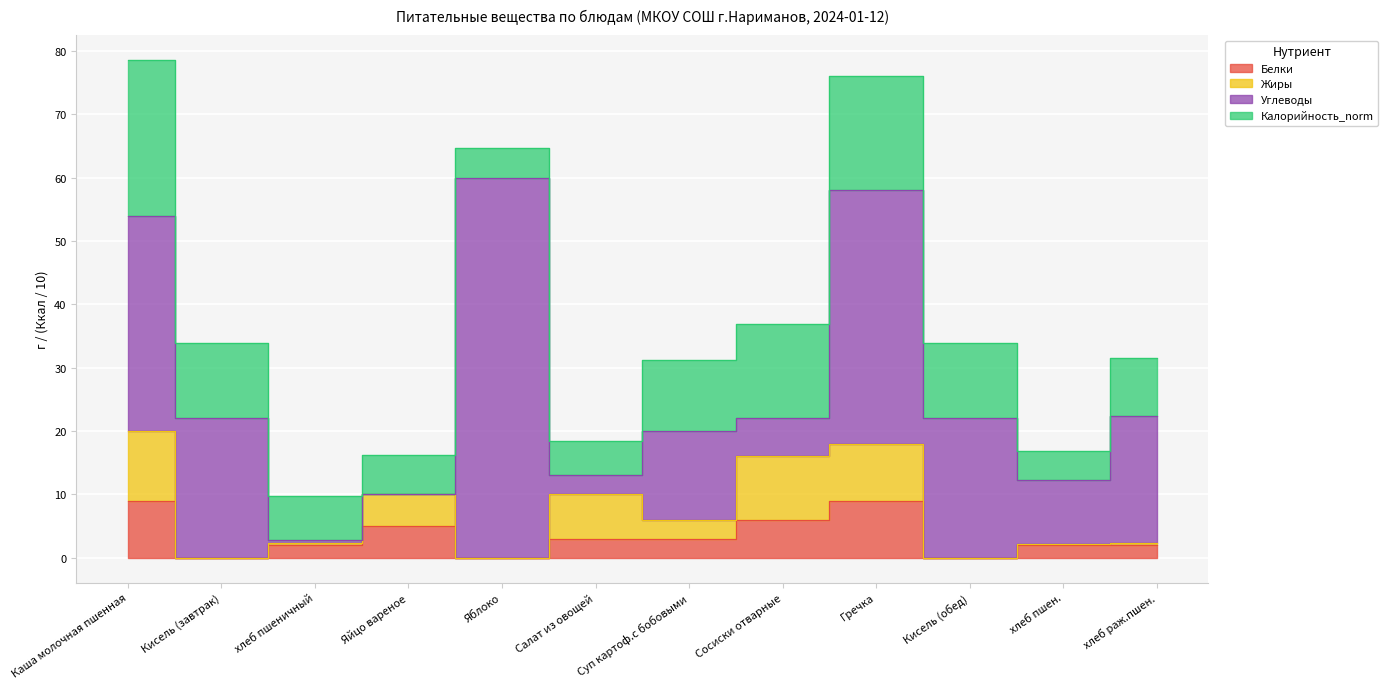

Count the number of categories in the chart.

12